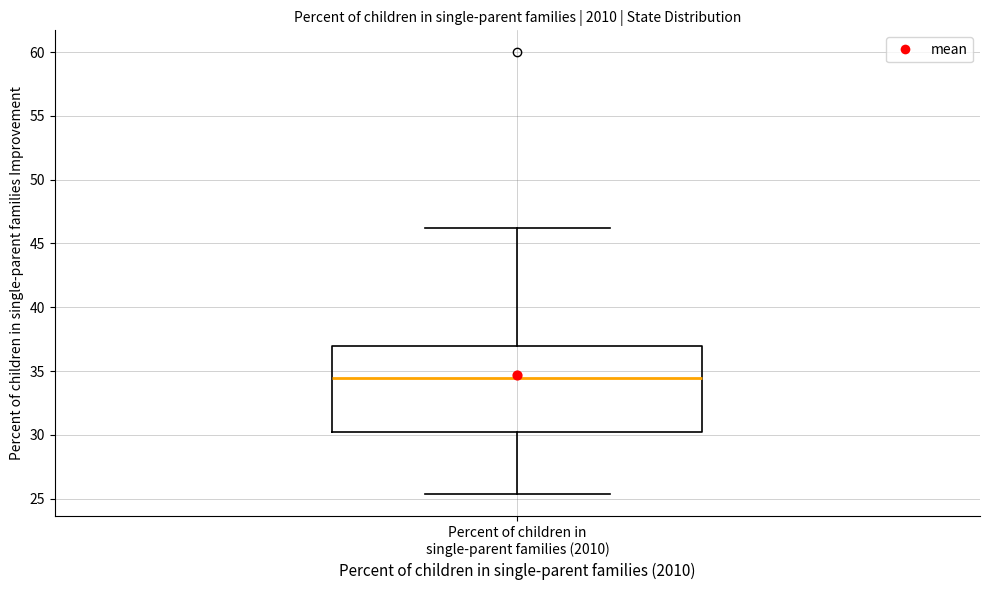

Read this box plot against the y-axis: the position of the median line, the range covered by the box, and the ends of both whiskers. The values are not printed on the chart, so give them approximately, as read against the axis.

median 34.5, box 30.0 to 37.0, whiskers 25.5 to 46.0